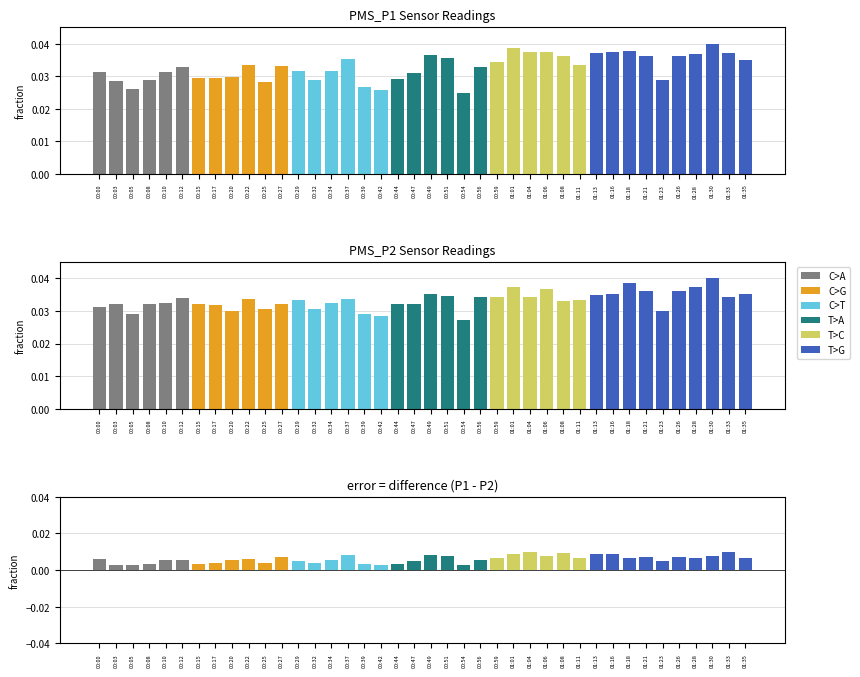

The value of PMS_P2 at 00:47 is 0.0. True or false?

True